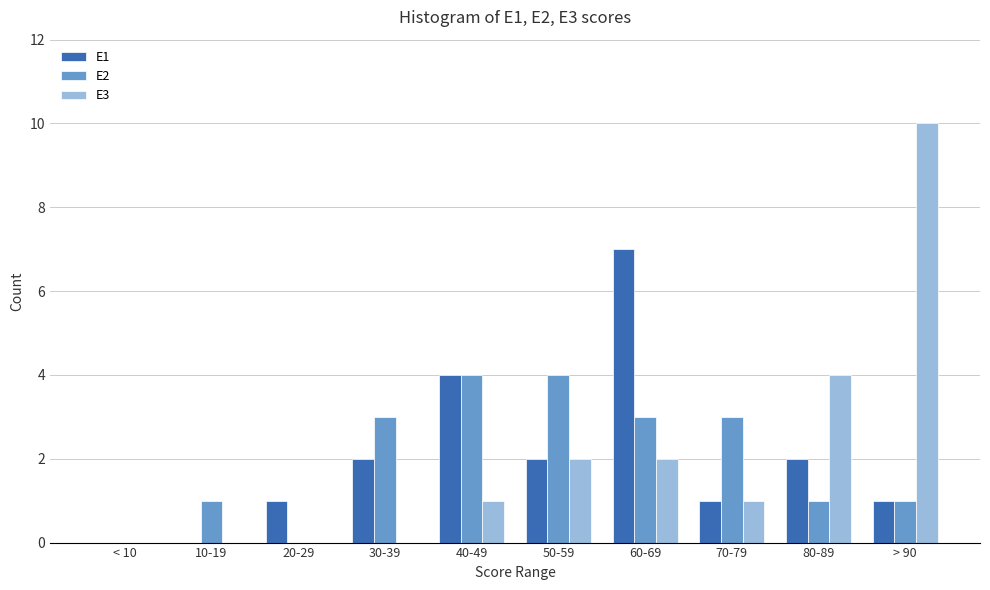

Between 20-29 and 40-49, which series saw the biggest shift?

E2